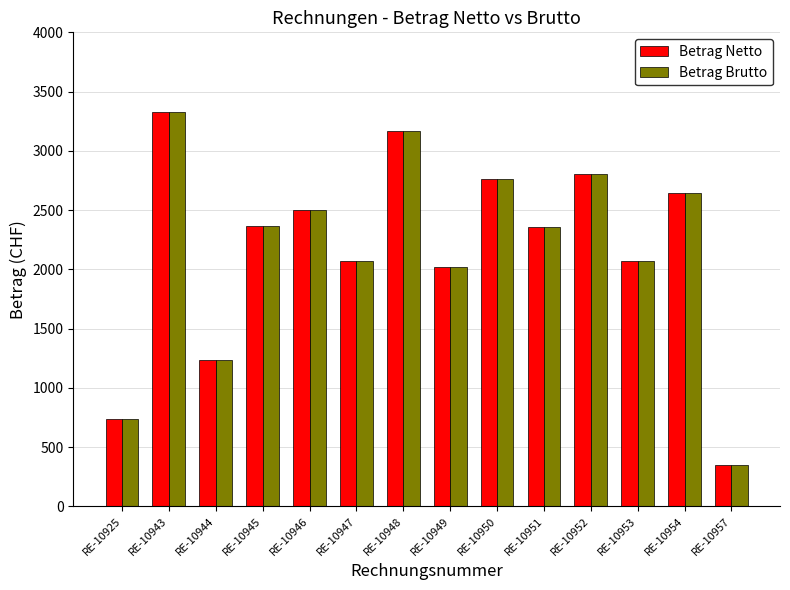

What is the difference between the Betrag Brutto values at RE-10948 and RE-10957?

2817.6